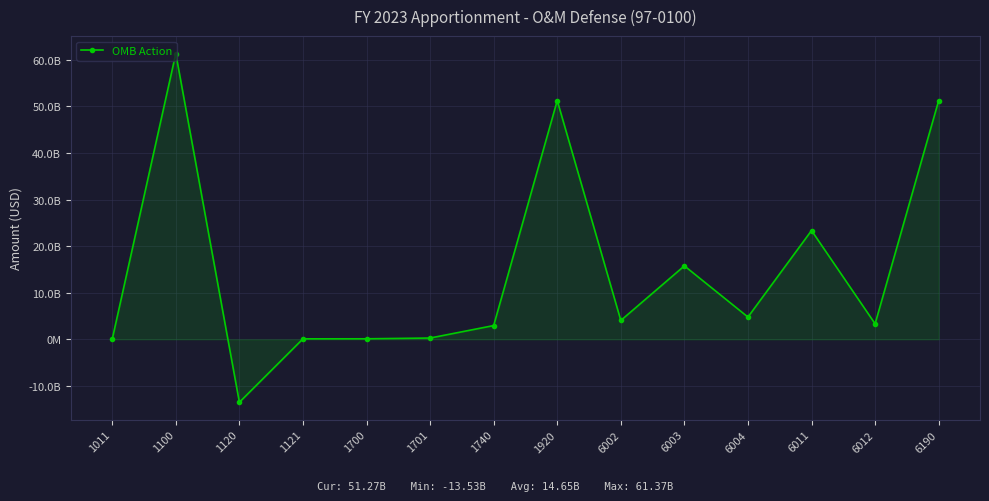

Does the chart have visible grid lines?

Yes